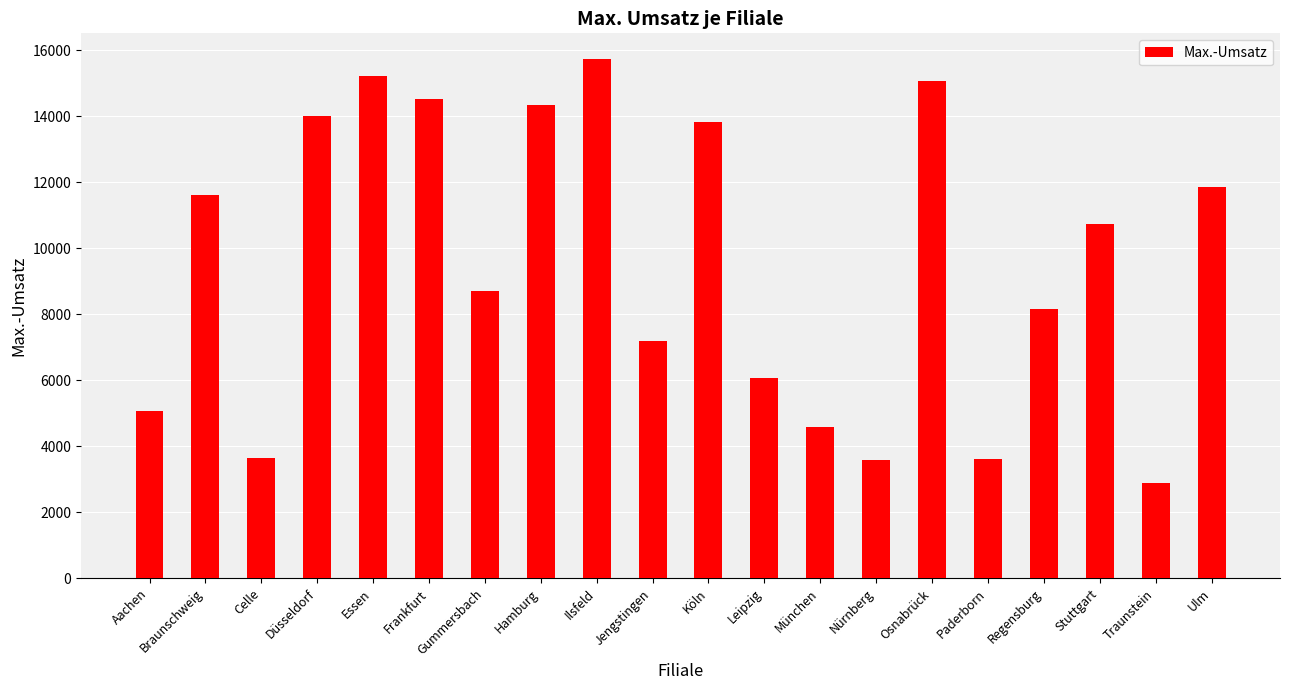

What is the approximate value at Ulm?

11857